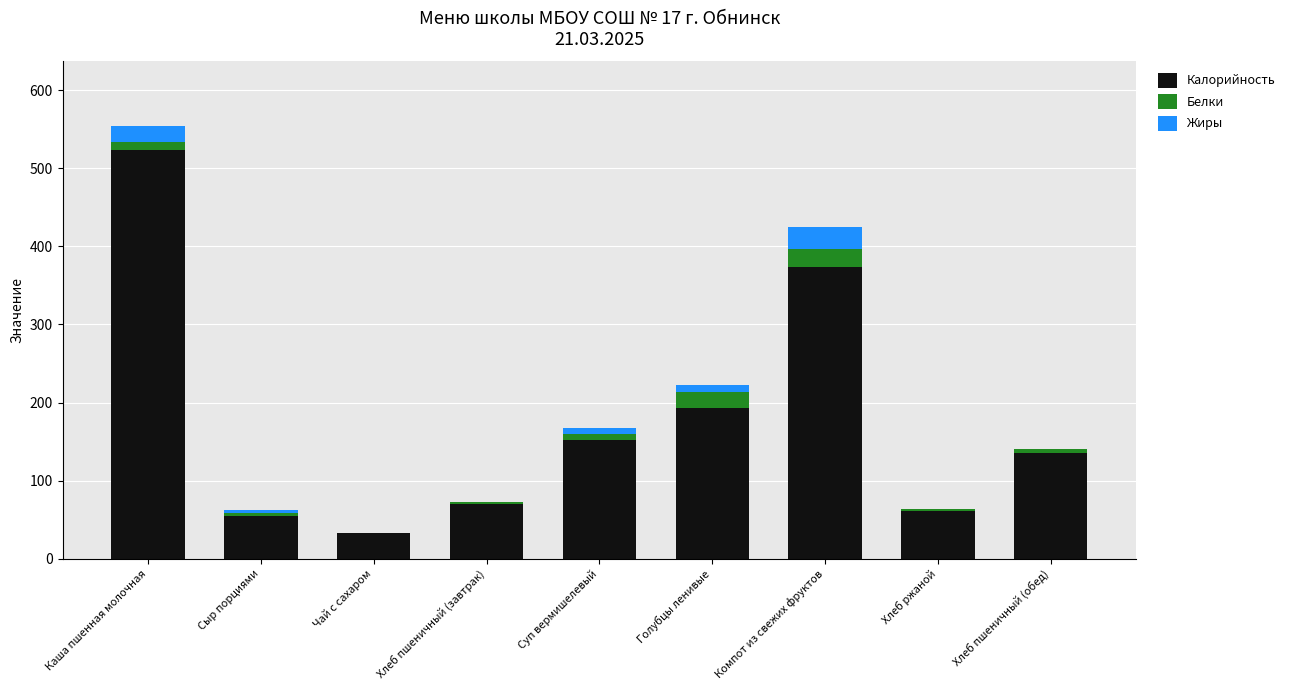

At which category is the sum across all series the highest?

Каша пшенная молочная